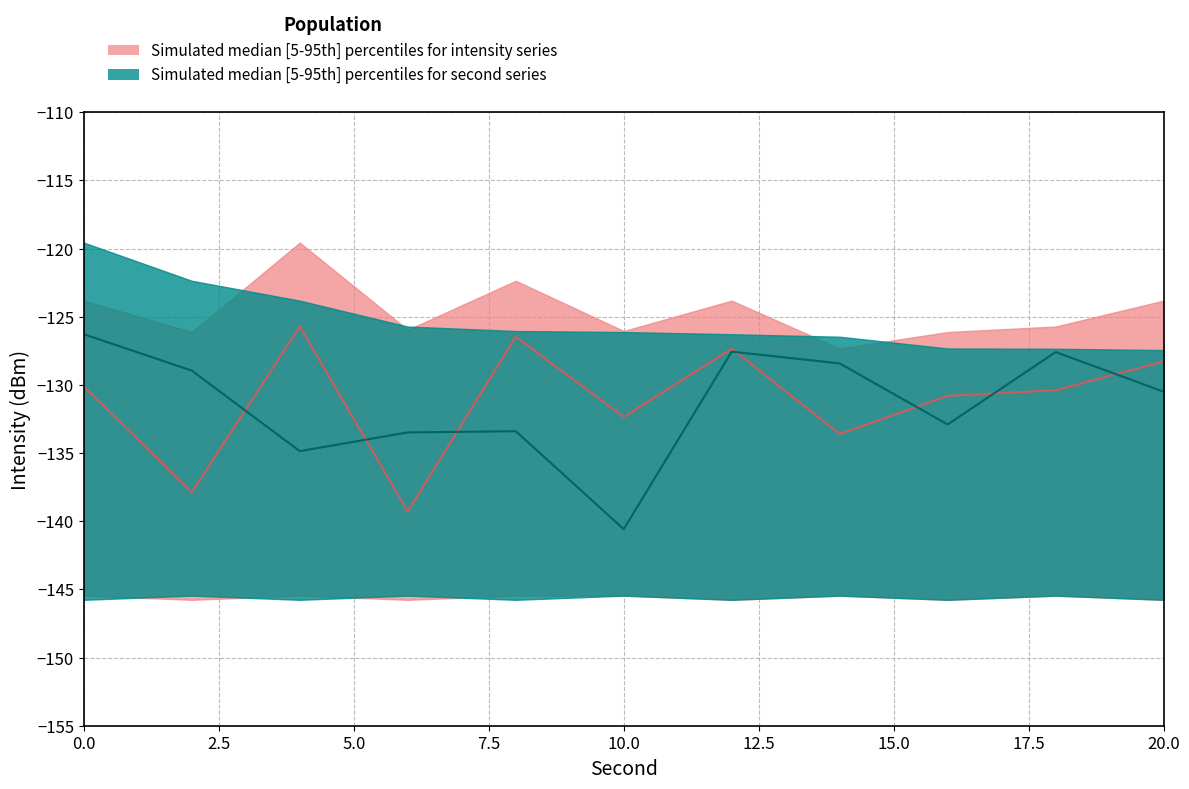

Which series has the largest total across all categories?

intensity_upper